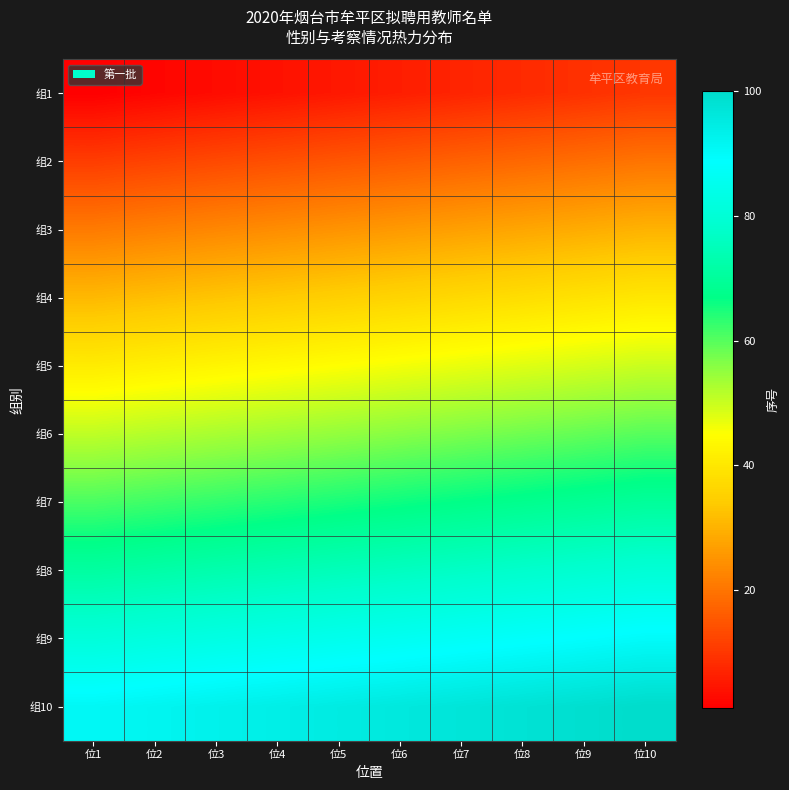

Reading left to right, extract all data points from this chart.

组1: 位1=1	位2=2	位3=3	位4=4	位5=5	位6=6	位7=7	位8=8	位9=9	位10=10
组2: 位1=11	位2=12	位3=13	位4=14	位5=15	位6=16	位7=17	位8=18	位9=19	位10=20
组3: 位1=21	位2=22	位3=23	位4=24	位5=25	位6=26	位7=27	位8=28	位9=29	位10=30
组4: 位1=31	位2=32	位3=33	位4=34	位5=35	位6=36	位7=37	位8=38	位9=39	位10=40
组5: 位1=41	位2=42	位3=43	位4=44	位5=45	位6=46	位7=47	位8=48	位9=49	位10=50
组6: 位1=51	位2=52	位3=53	位4=54	位5=55	位6=56	位7=57	位8=58	位9=59	位10=60
组7: 位1=61	位2=62	位3=63	位4=64	位5=65	位6=66	位7=67	位8=68	位9=69	位10=70
组8: 位1=71	位2=72	位3=73	位4=74	位5=75	位6=76	位7=77	位8=78	位9=79	位10=80
组9: 位1=81	位2=82	位3=83	位4=84	位5=85	位6=86	位7=87	位8=88	位9=89	位10=90
组10: 位1=91	位2=92	位3=93	位4=94	位5=95	位6=96	位7=97	位8=98	位9=99	位10=100